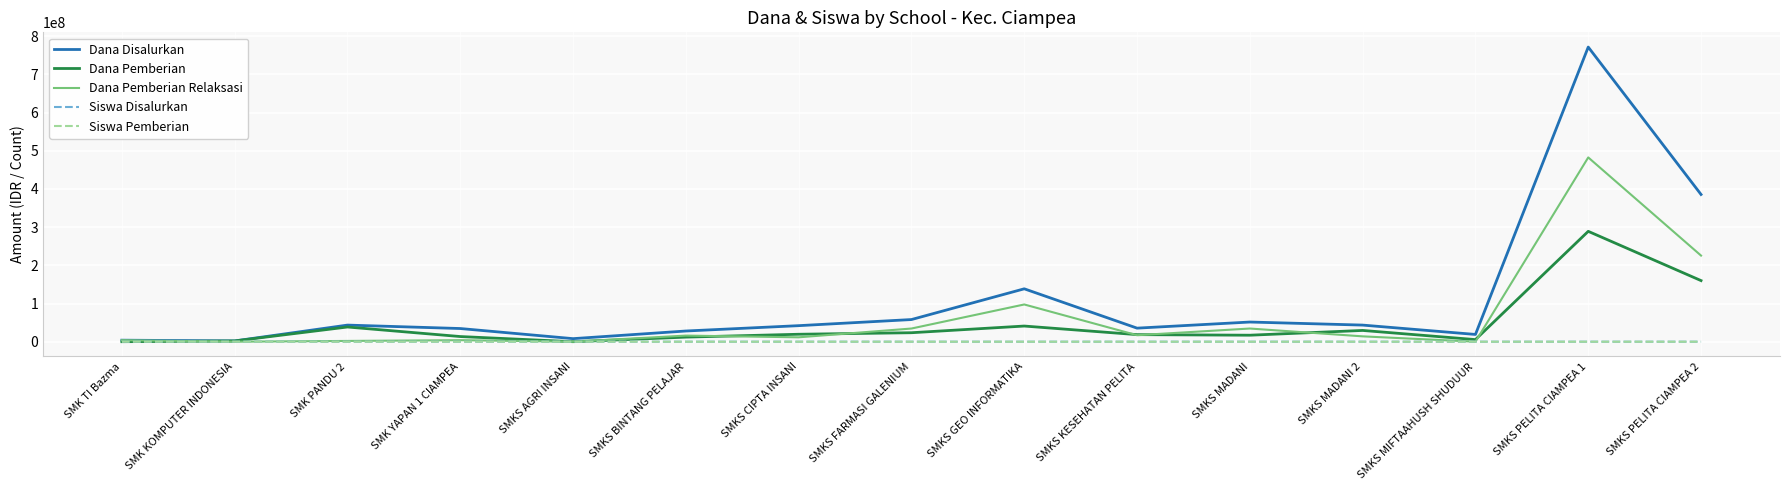

What is the maximum value shown in the chart?

771500000